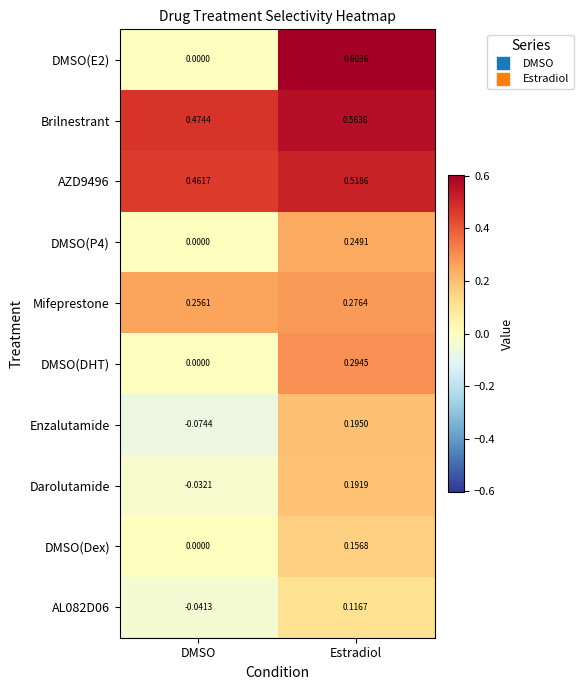

Where is AZD9496 nearest to the value 0?

DMSO